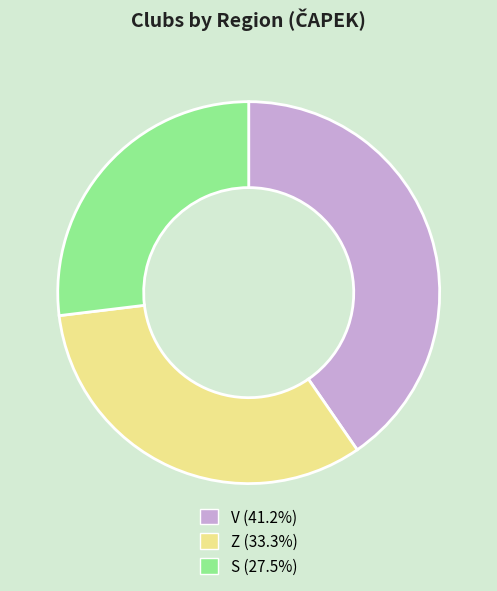

Is the sum of Z and S greater than half?

Yes